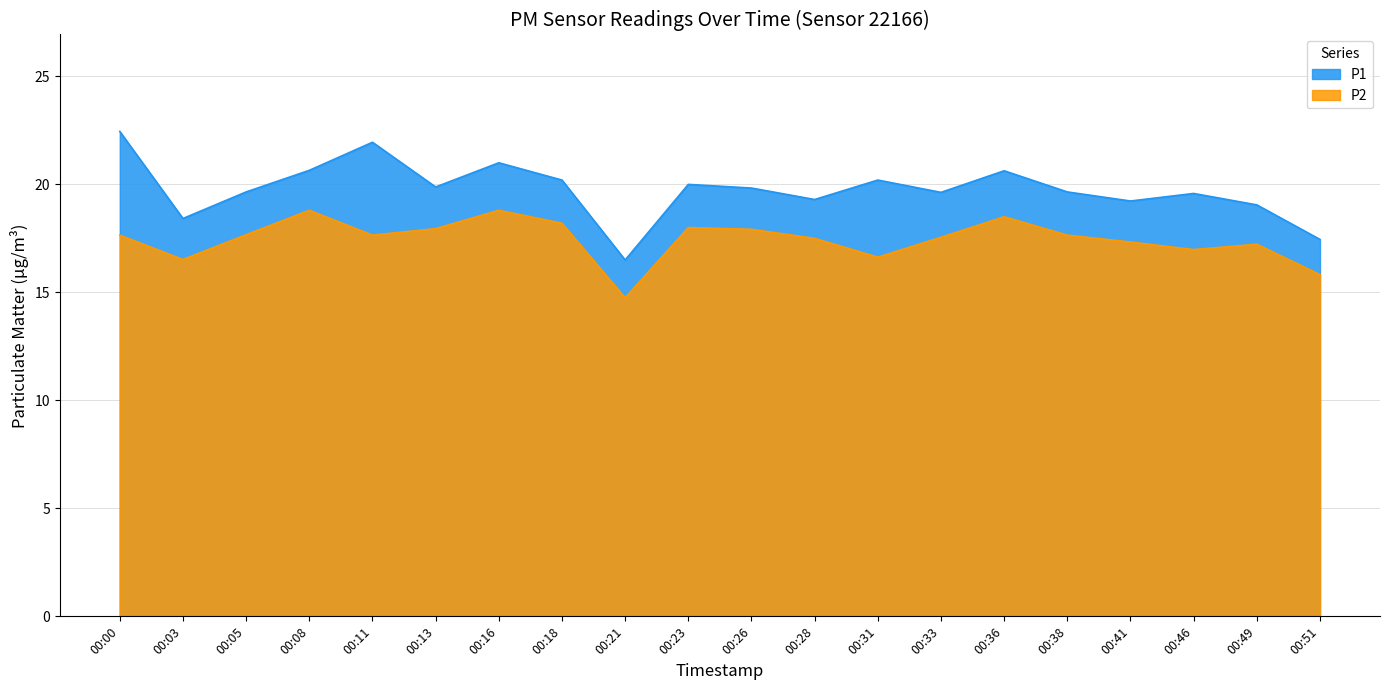

What is the total value across all series at 00:16?

39.8